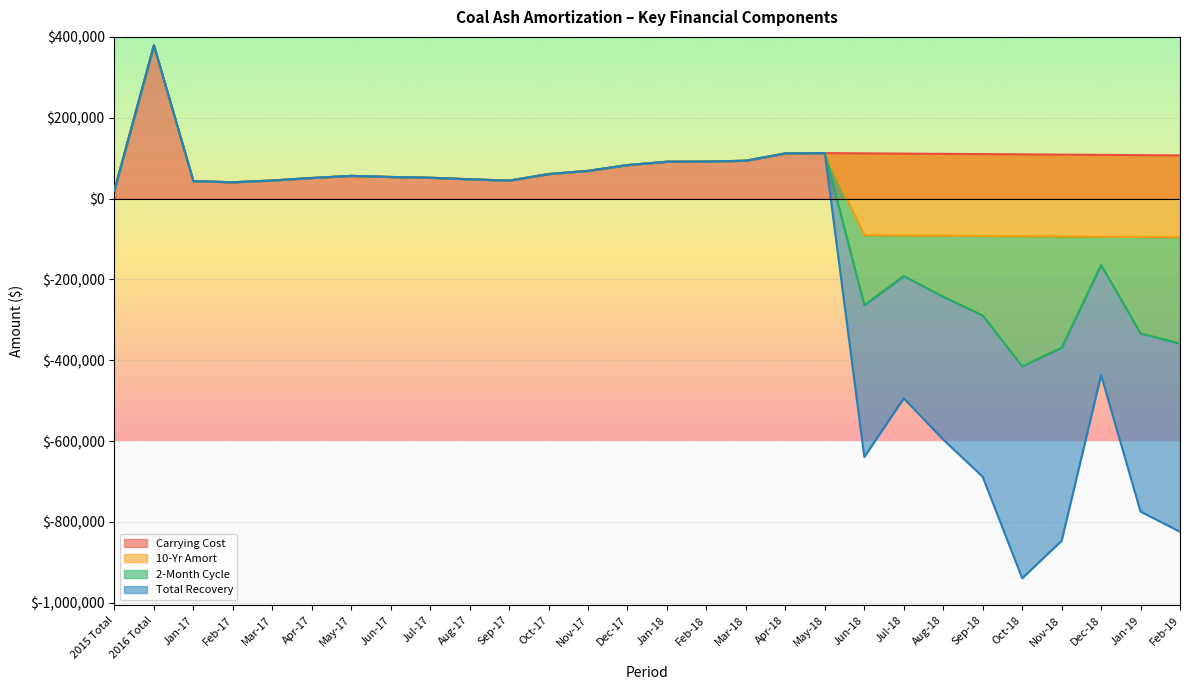

At Mar-18, list the series in order from smallest to largest.

Carrying Cost, Total Recovery